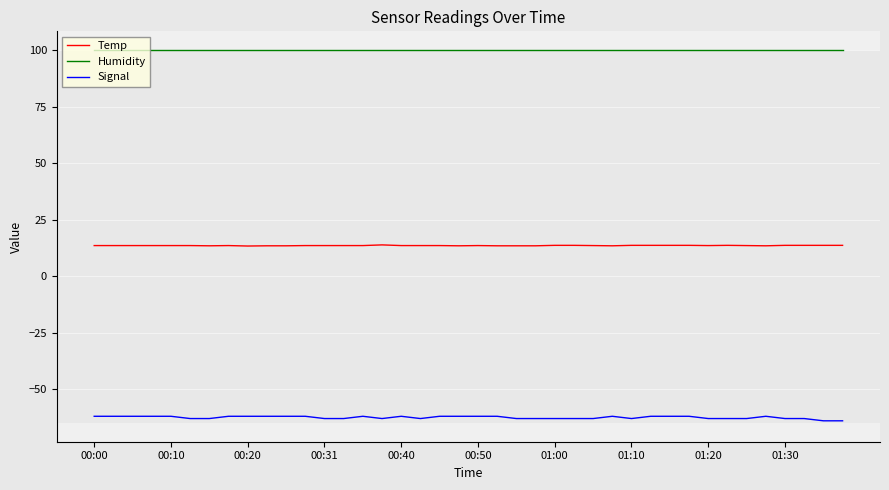

Which series has the widest spread of values?

Signal